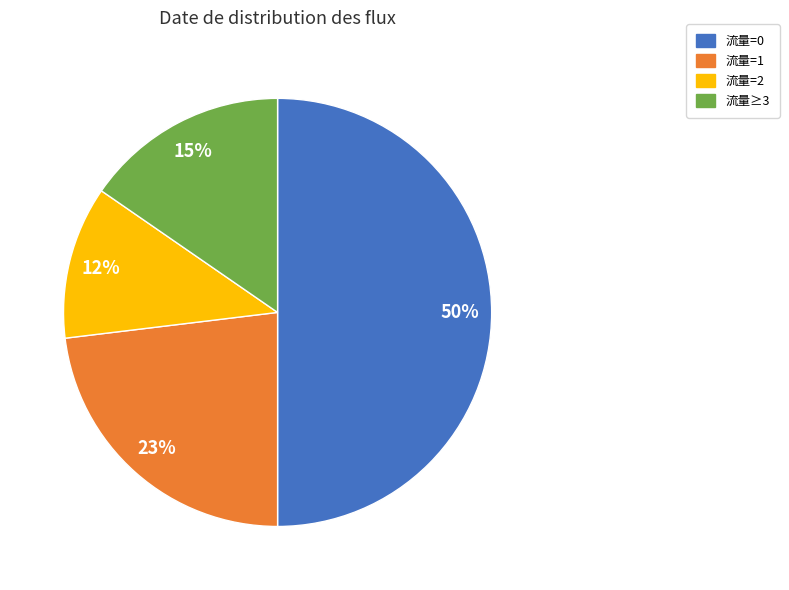

To the nearest percent, what is the average slice percentage?

25%